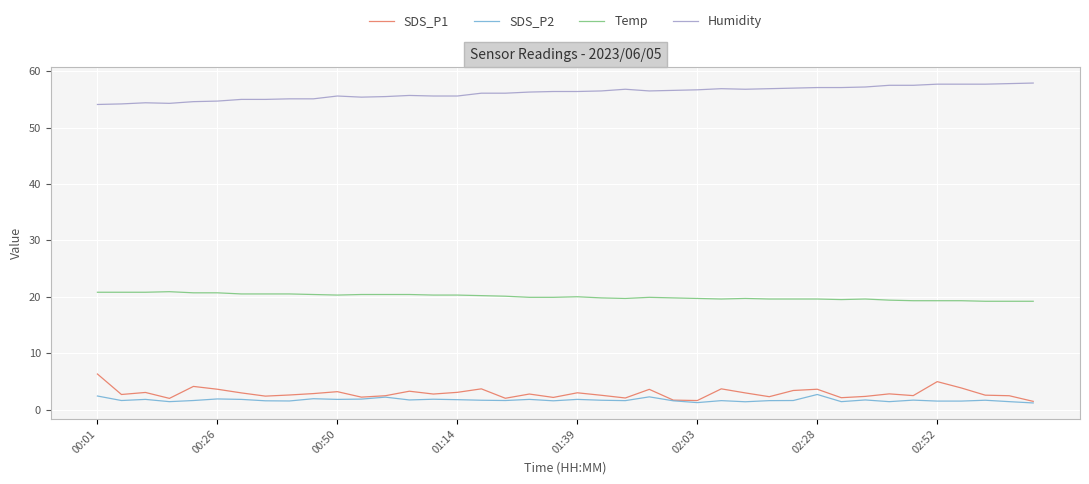

Which series has the largest total across all categories?

Humidity